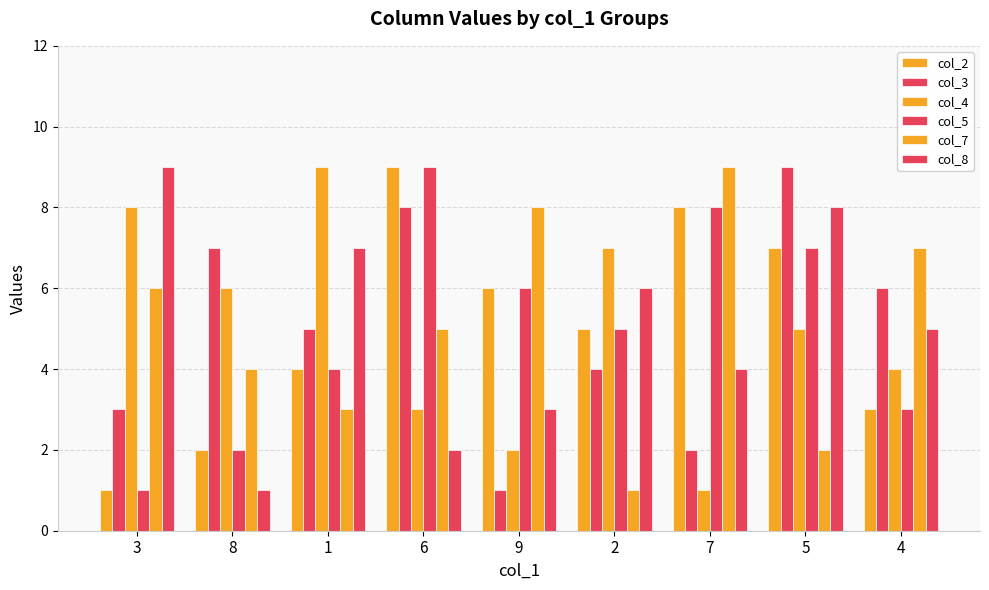

What is the label of the 9th bar from the left?

4